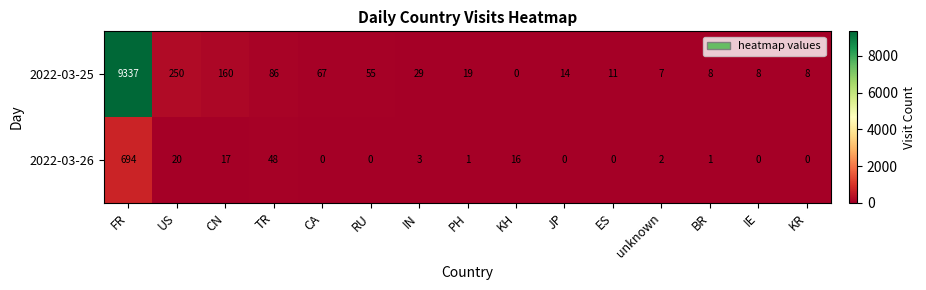

What is the sum of the 2022-03-26 values at unknown and KH?

18